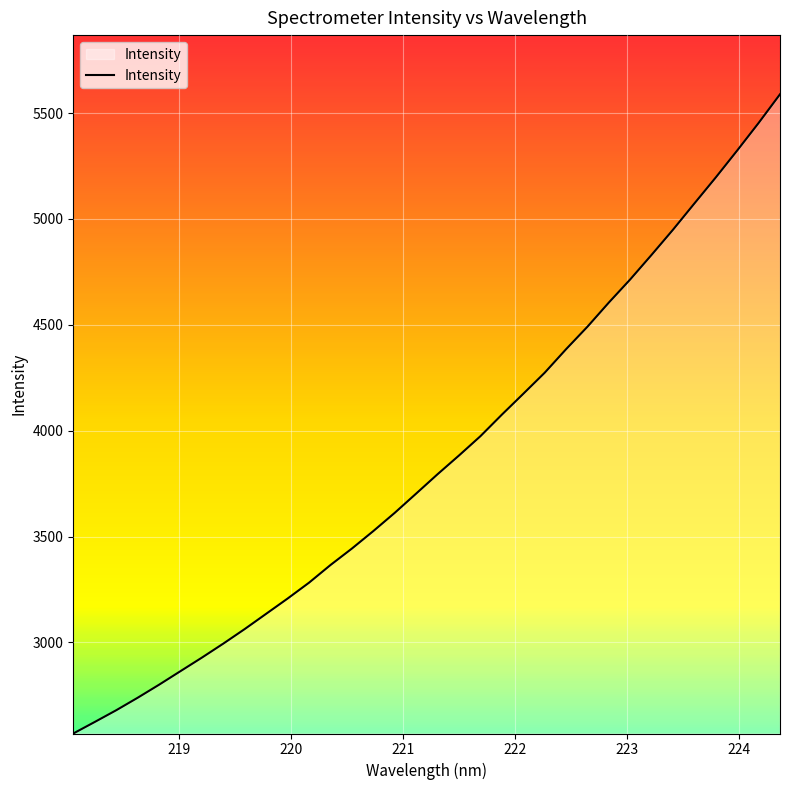

What is the difference between the maximum and minimum values?

3018.7